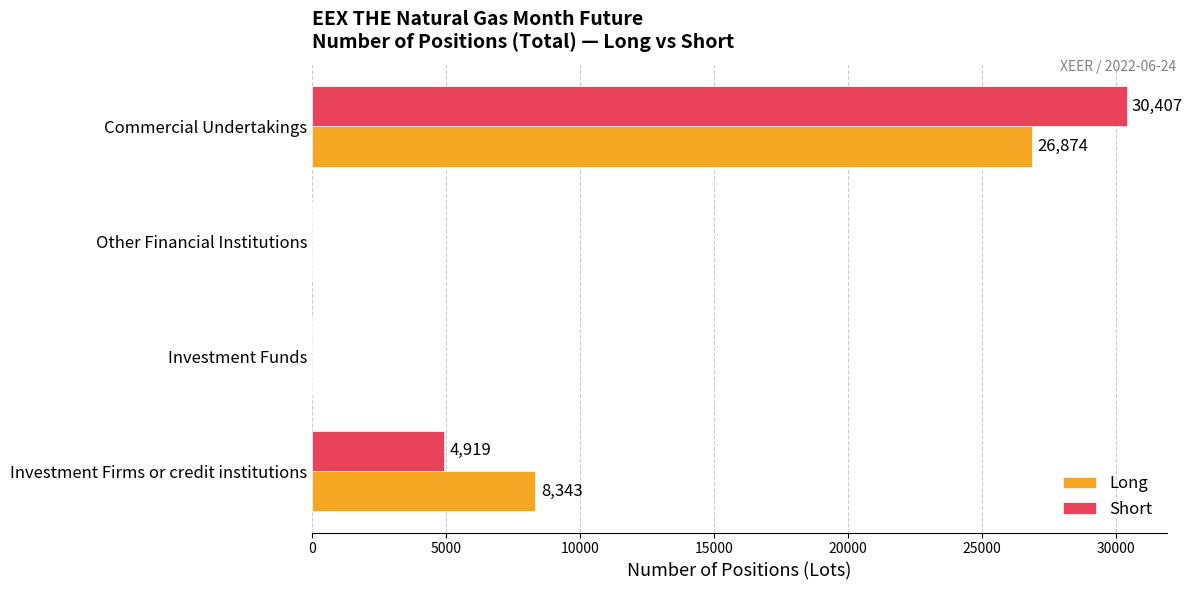

What is the sum of the Short values at Investment Funds and Investment Firms or credit institutions?

4919